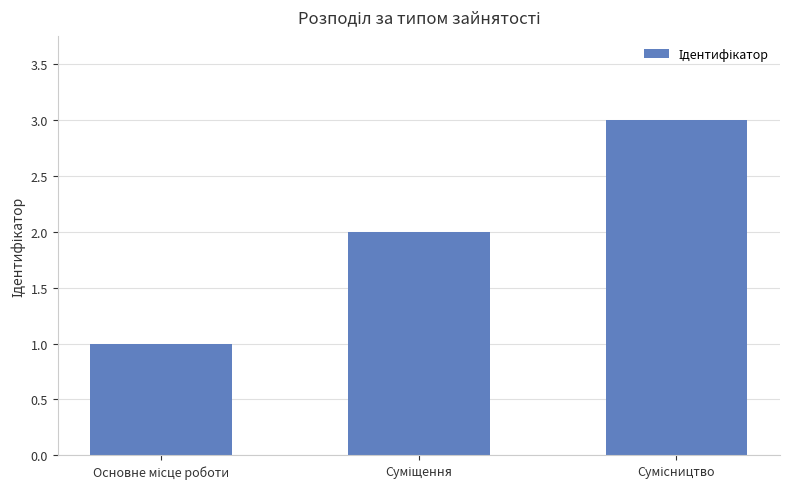

What is the sum of all values?

6